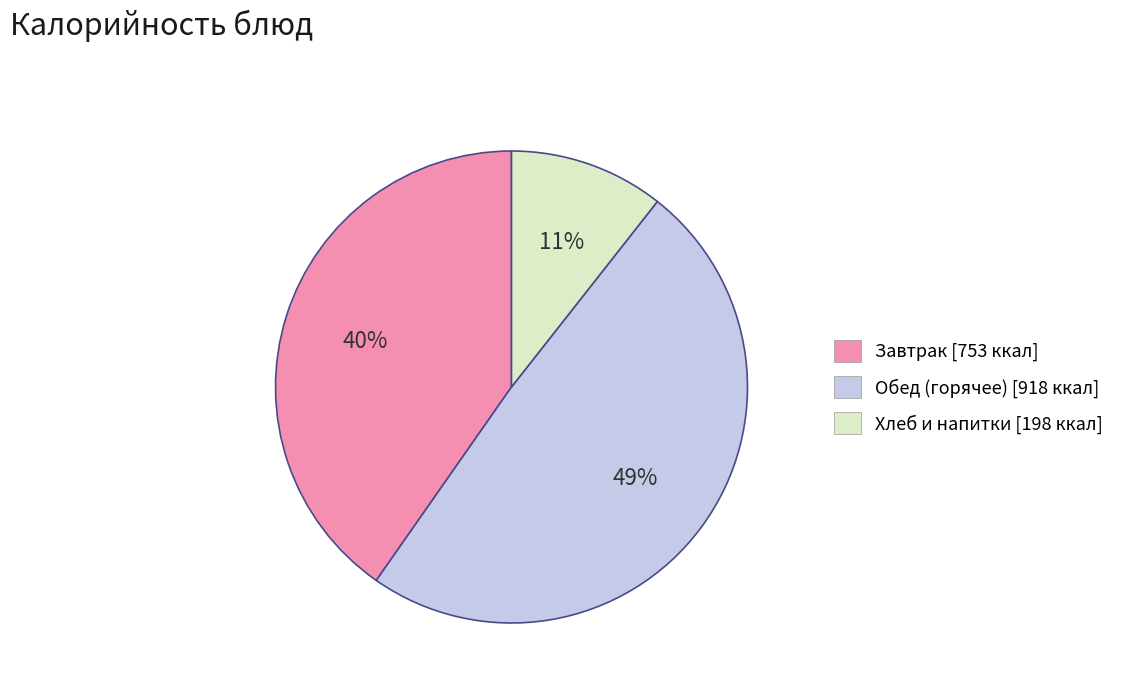

How many slices are in this pie chart?

3